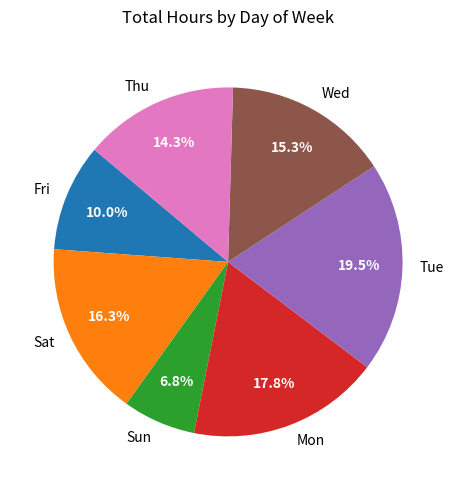

Is there a majority slice in this chart?

No